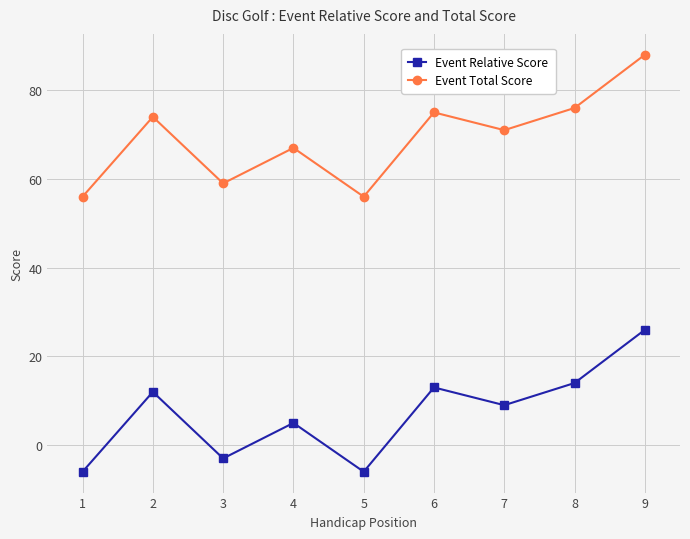

What is the value of the Event Total Score point at the 1st from the left?

56